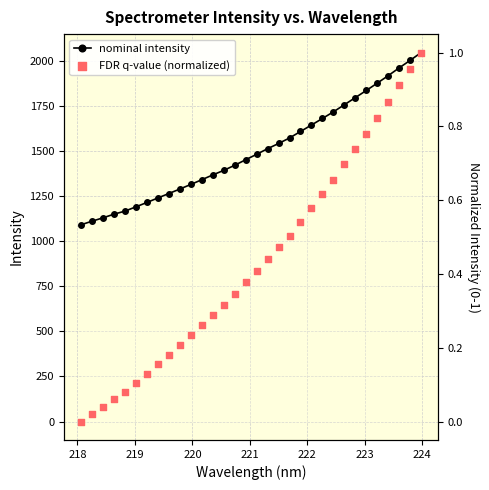

At how many categories does at least one series exceed 1308?

22